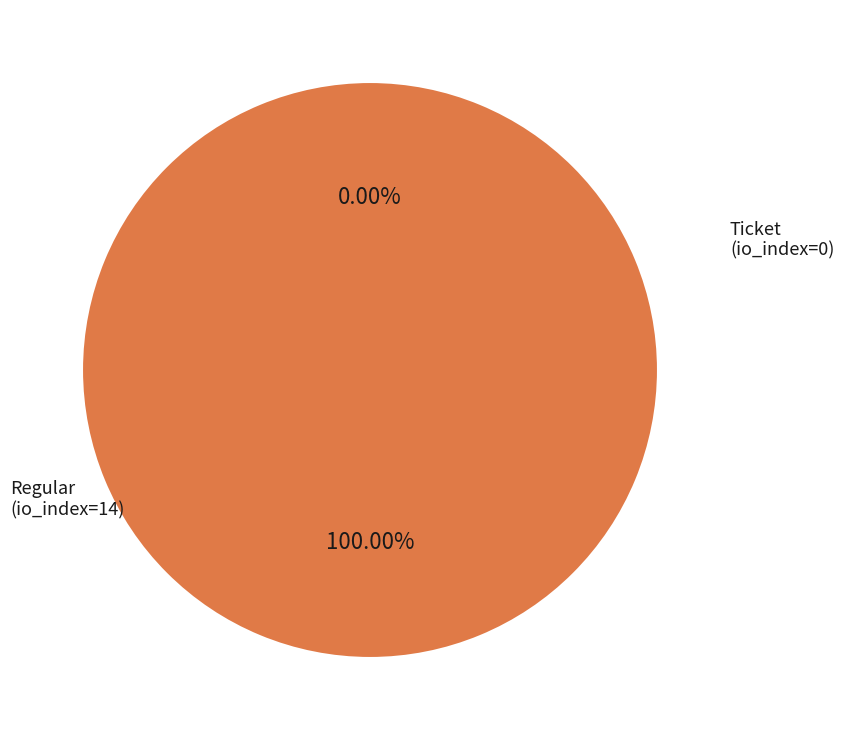

What is the total percentage of Regular (io_index=14) and Ticket (io_index=0)?

100.0%